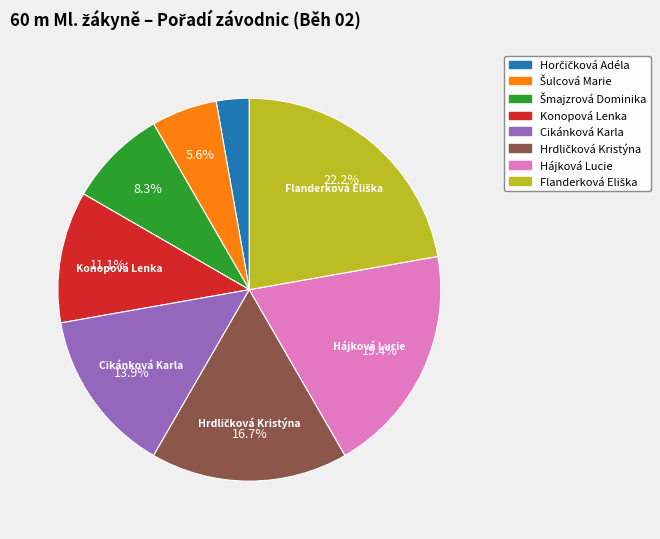

How much of the chart is everything except Hájková Lucie?

80.6%